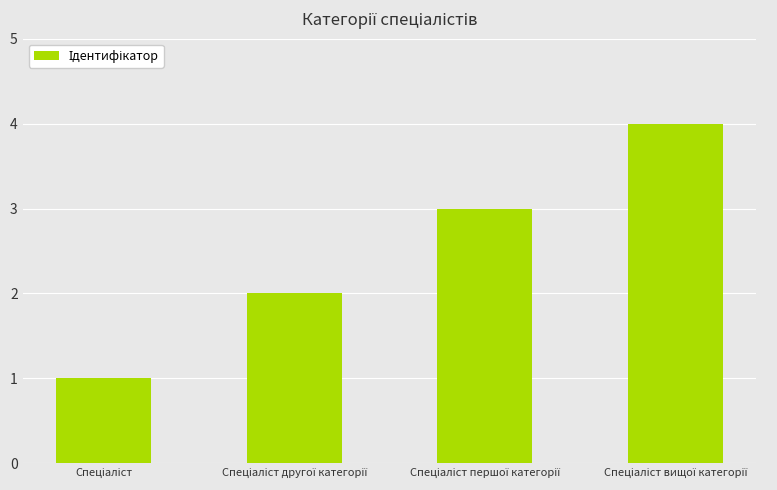

What is the minimum value shown in the chart?

1